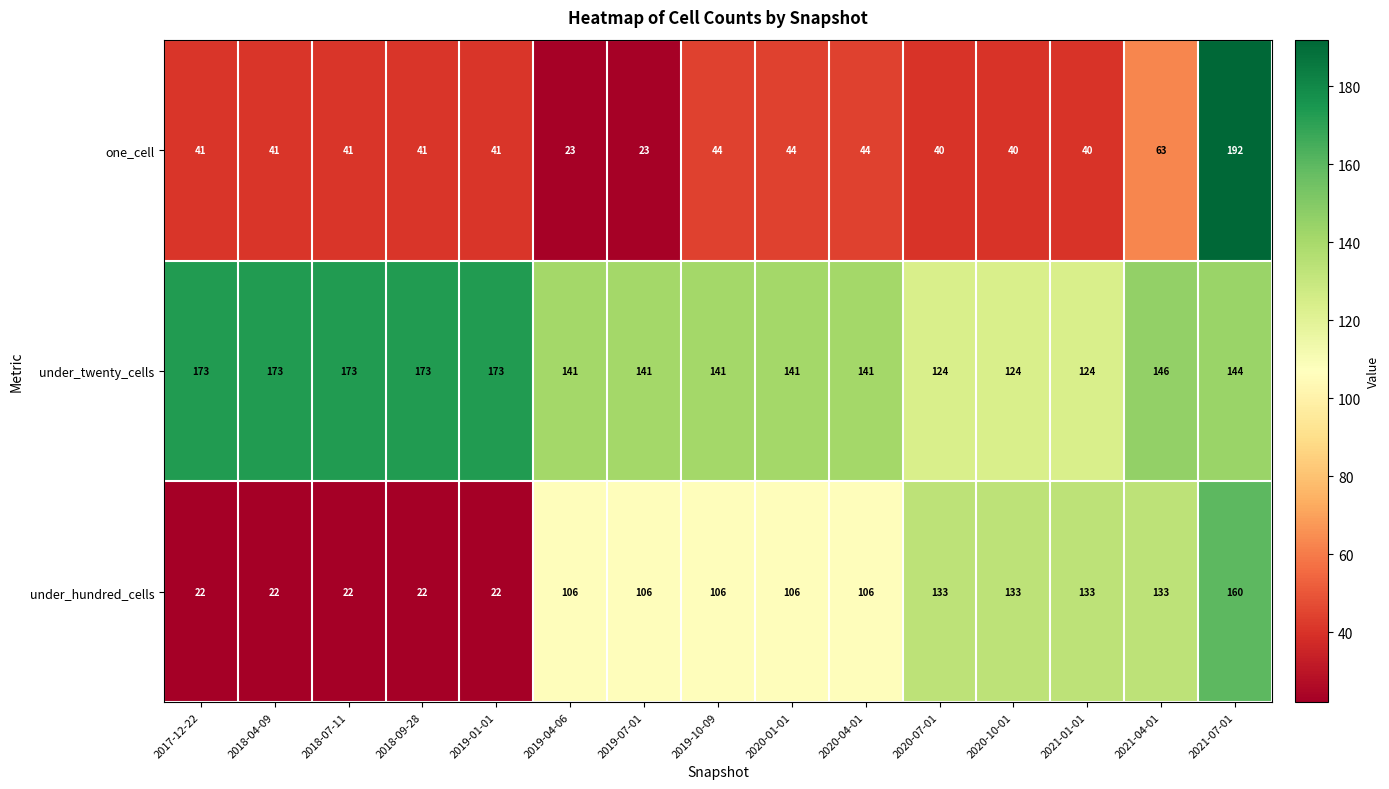

What is the sum of the one_cell values at 2018-07-11 and 2019-04-06?

64